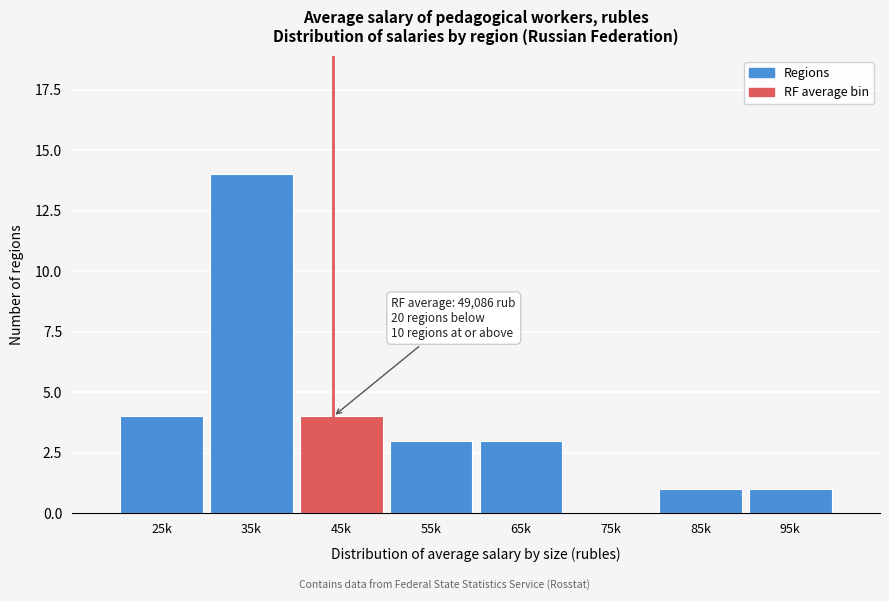

Reading left to right, list all the values displayed in this chart.

25k=4	35k=14	45k=4	55k=3	65k=3	75k=0	85k=1	95k=1